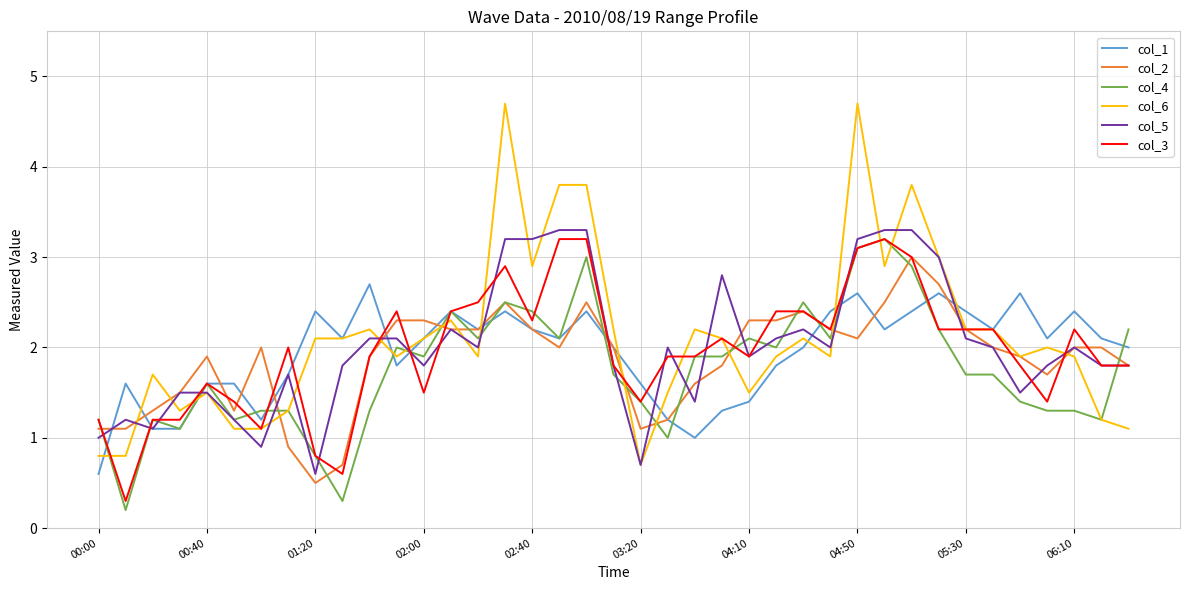

What is the difference between the second highest and minimum values in the col_2 series?

2.2